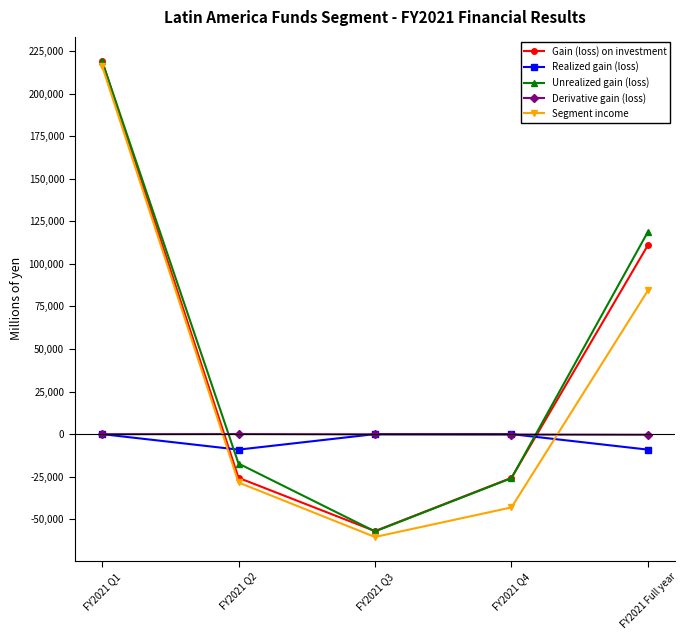

Which category has the lowest value across all series?

FY2021 Q3